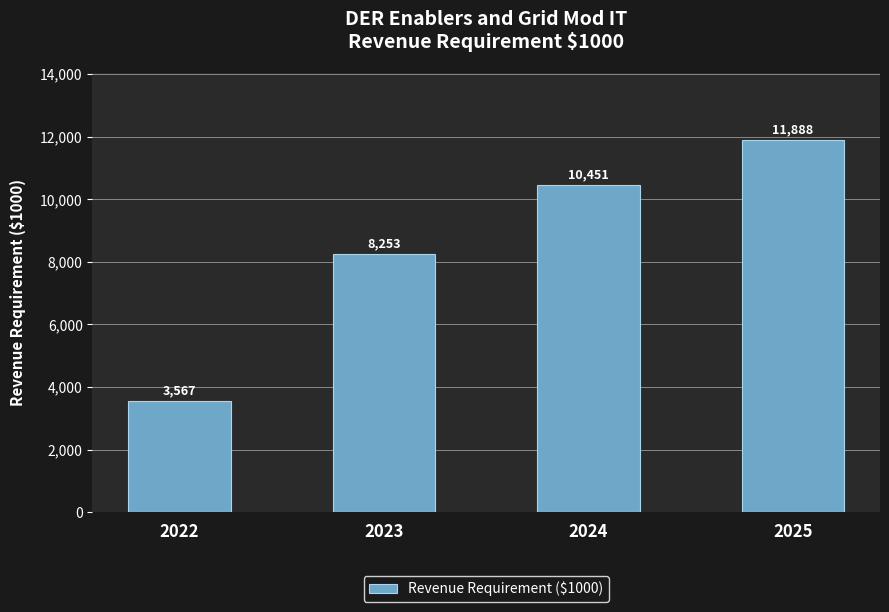

What is the average value?

8539.8